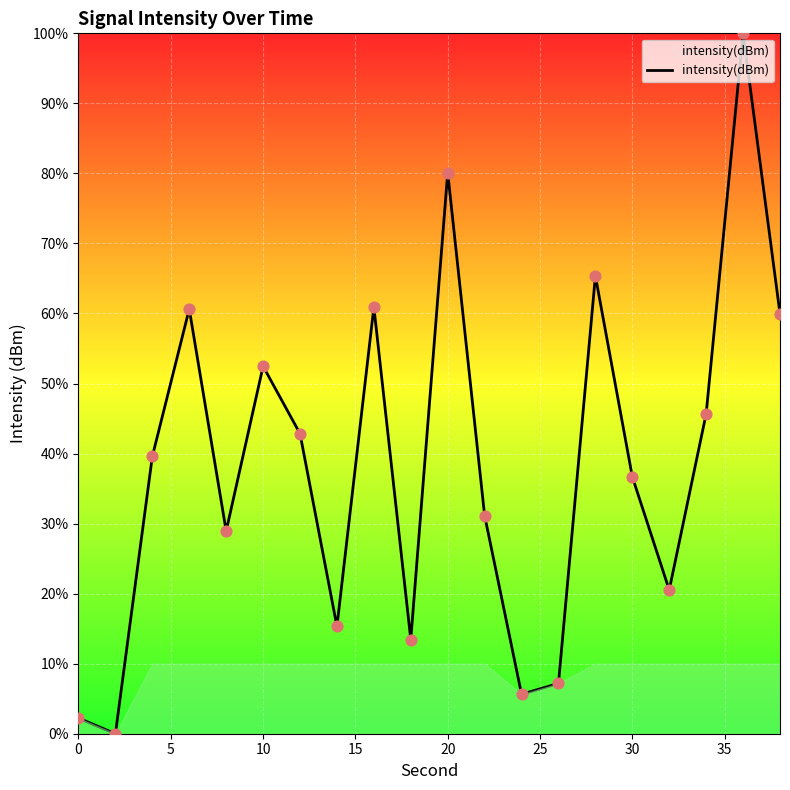

What is the difference between the maximum and minimum values?

100.0